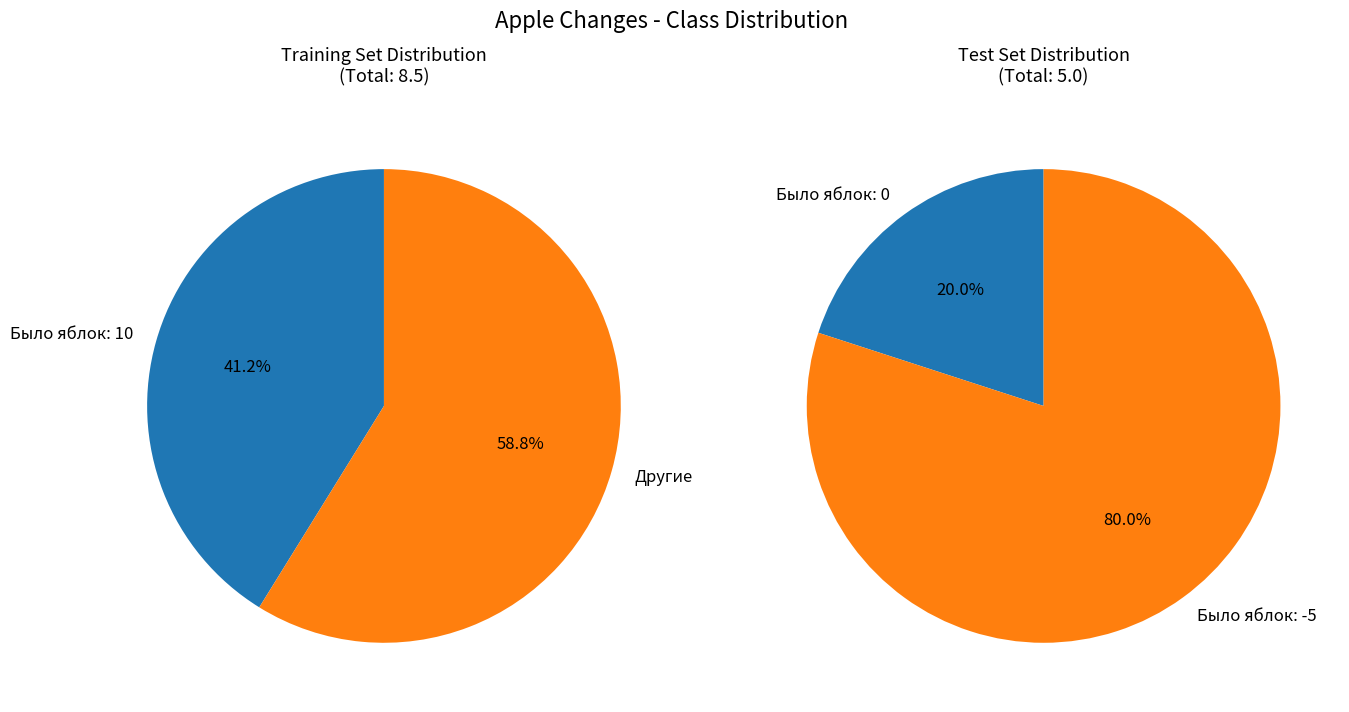

Is it true that 10 is 21% of the pie?

False